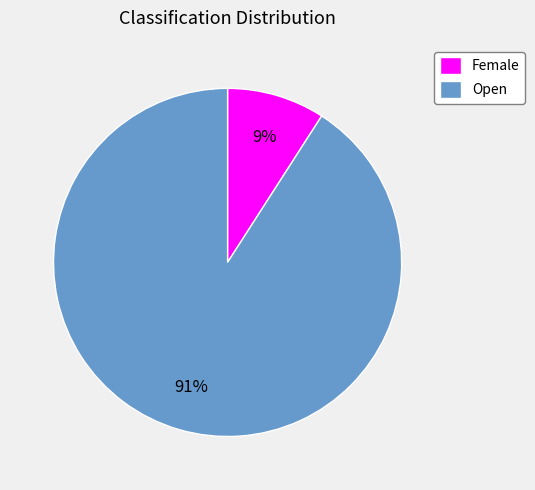

Which category has the biggest portion of the pie?

Open